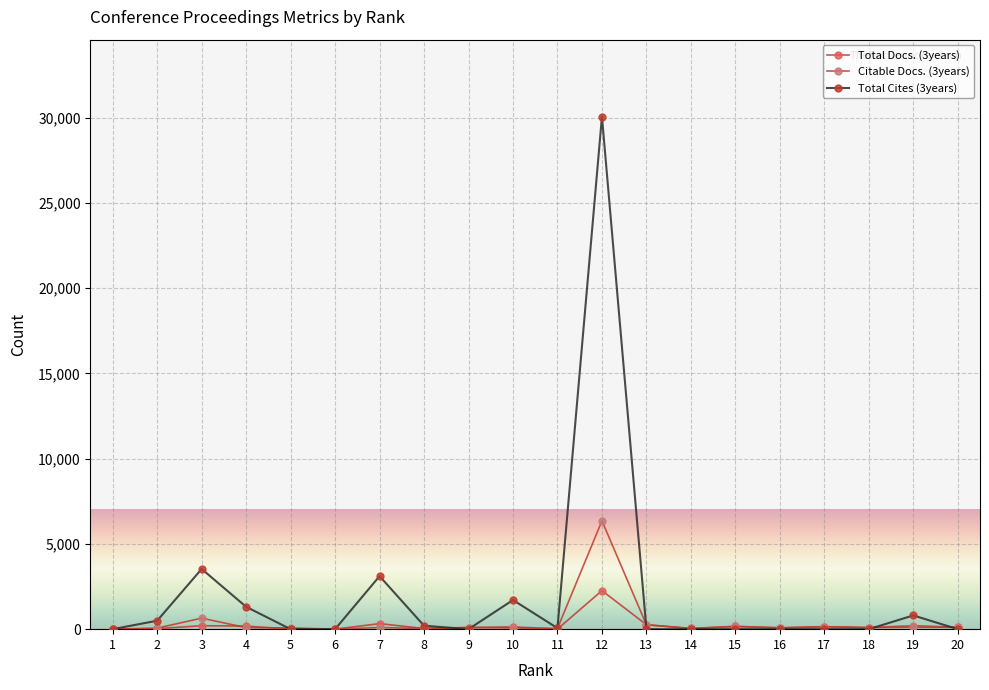

How many series are shown in this chart?

3